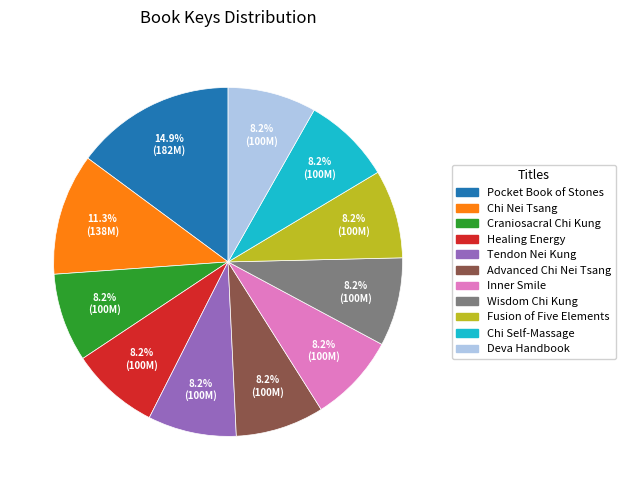

Does any single category account for the majority?

No